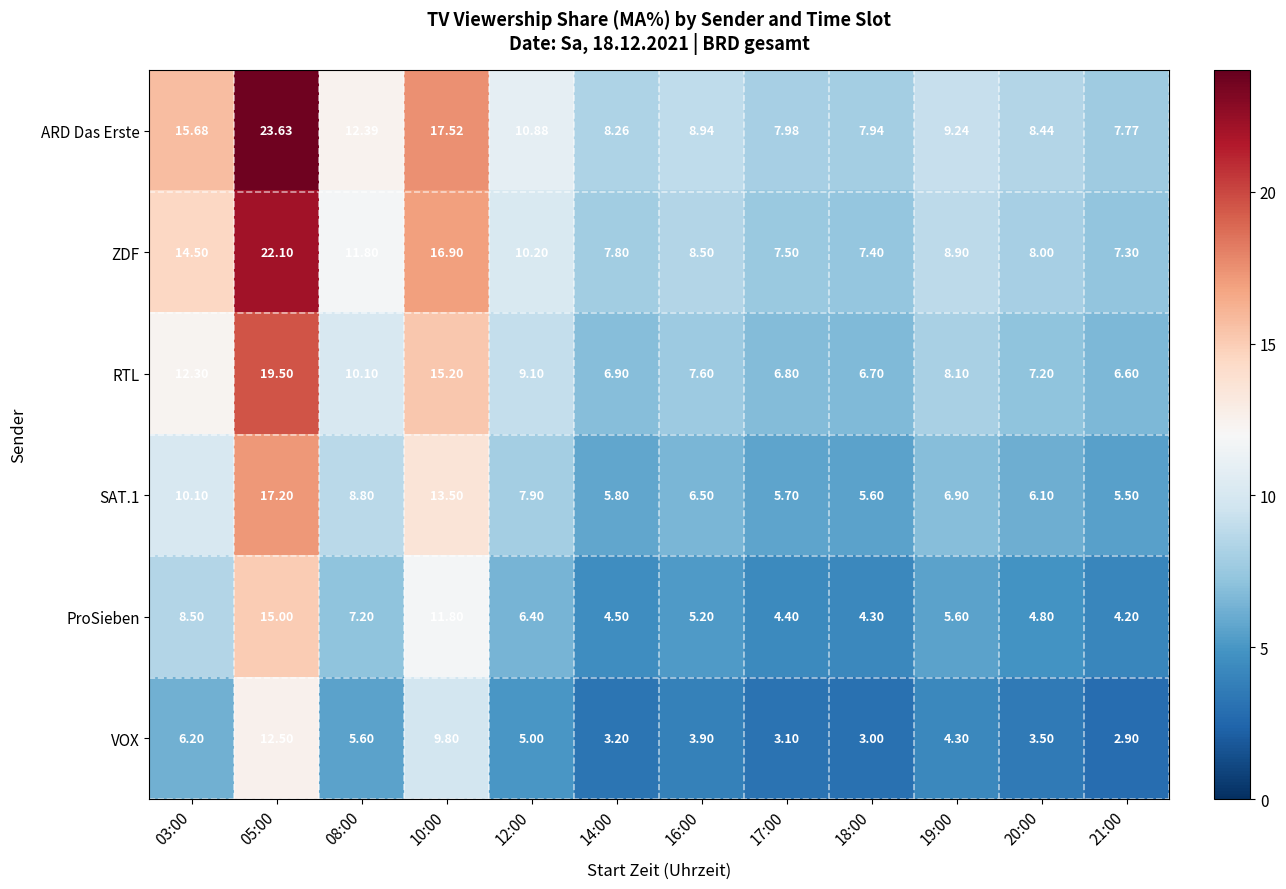

How many categories are shown in the chart?

12